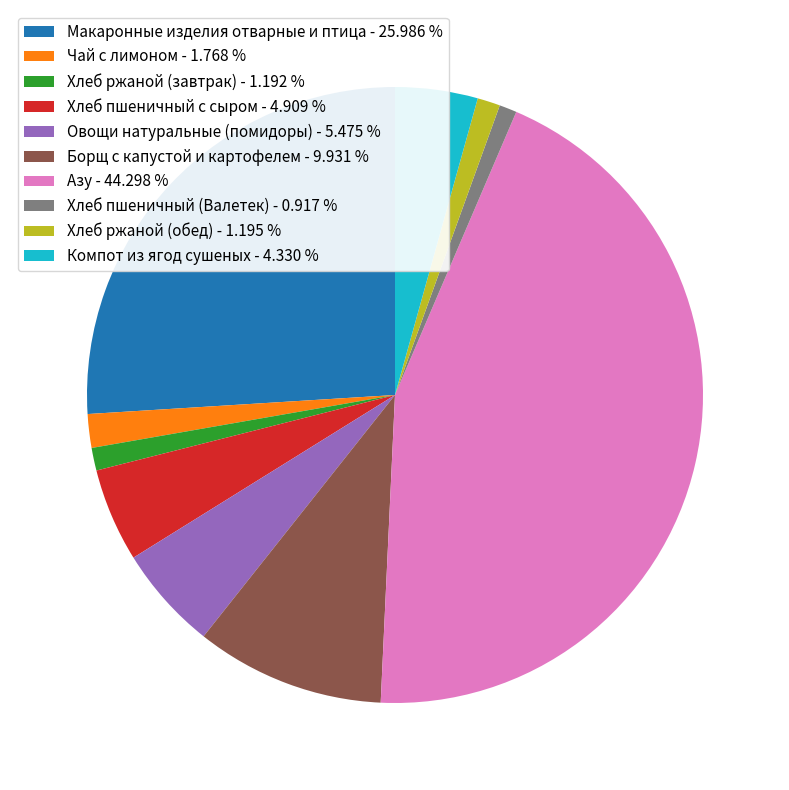

Is there any slice that represents more than half of the pie?

No